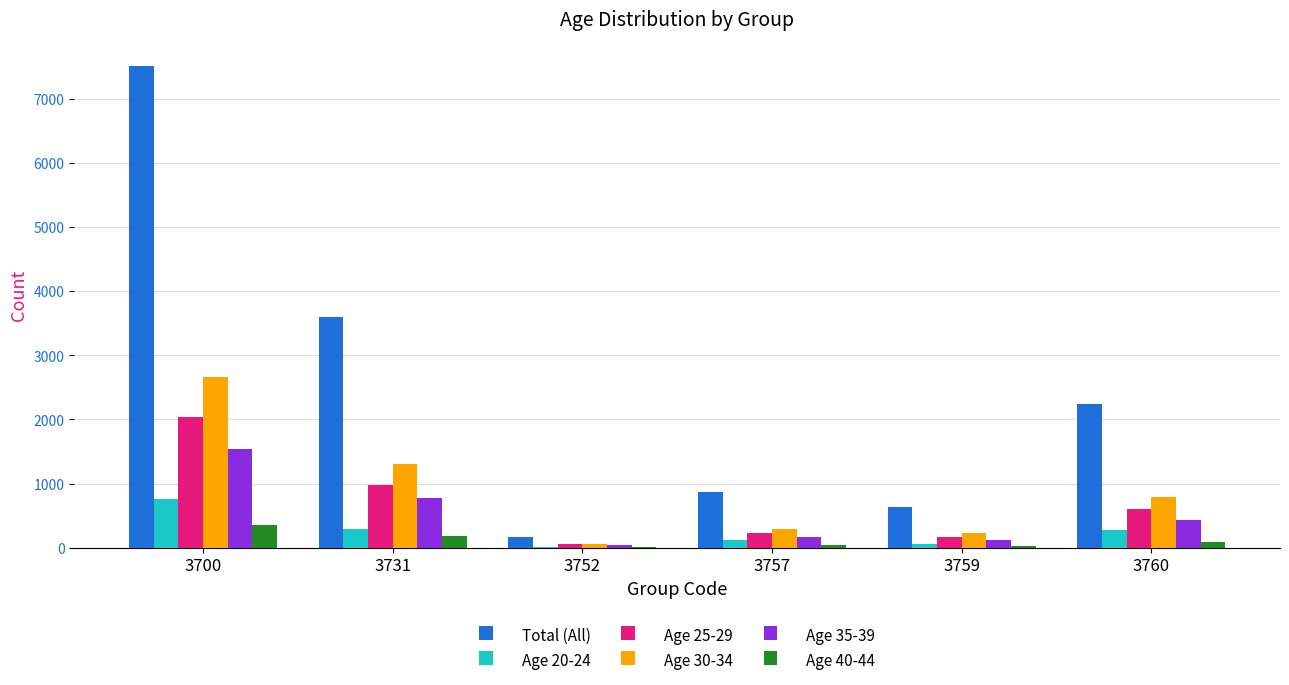

How many distinct data groups are displayed?

6